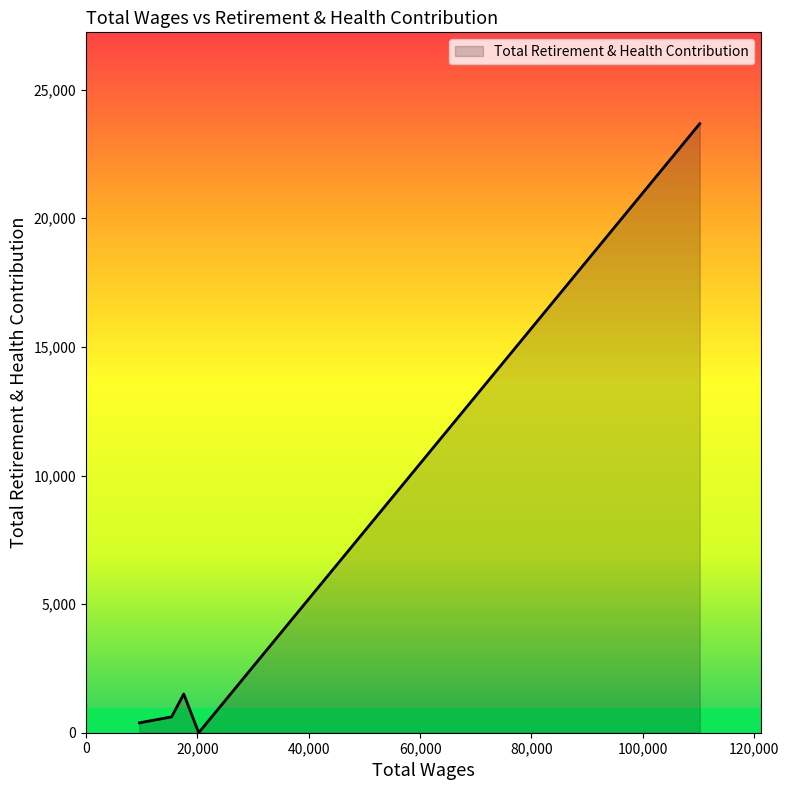

What is the greatest value displayed?

23678